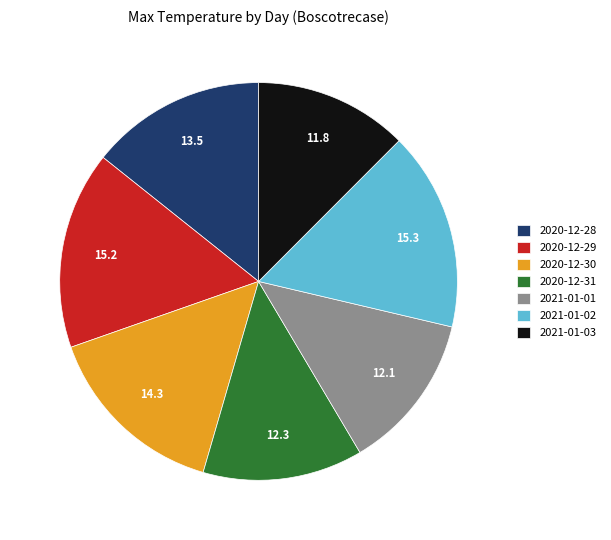

How many segments does this pie chart have?

7